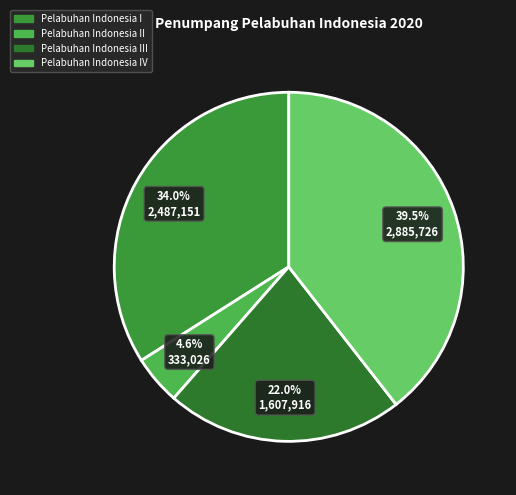

Which slice is the smallest?

Pelabuhan Indonesia II